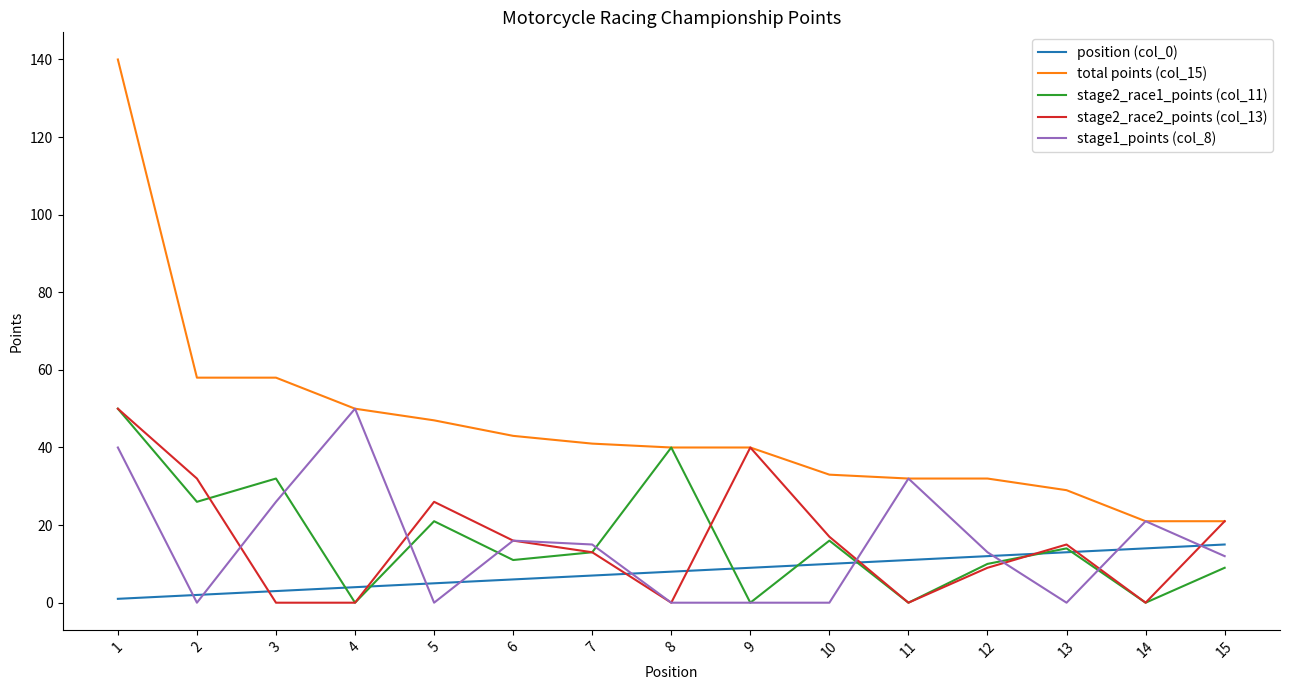

What is the difference between the maximum and minimum values in the total points (col_15) series?

119